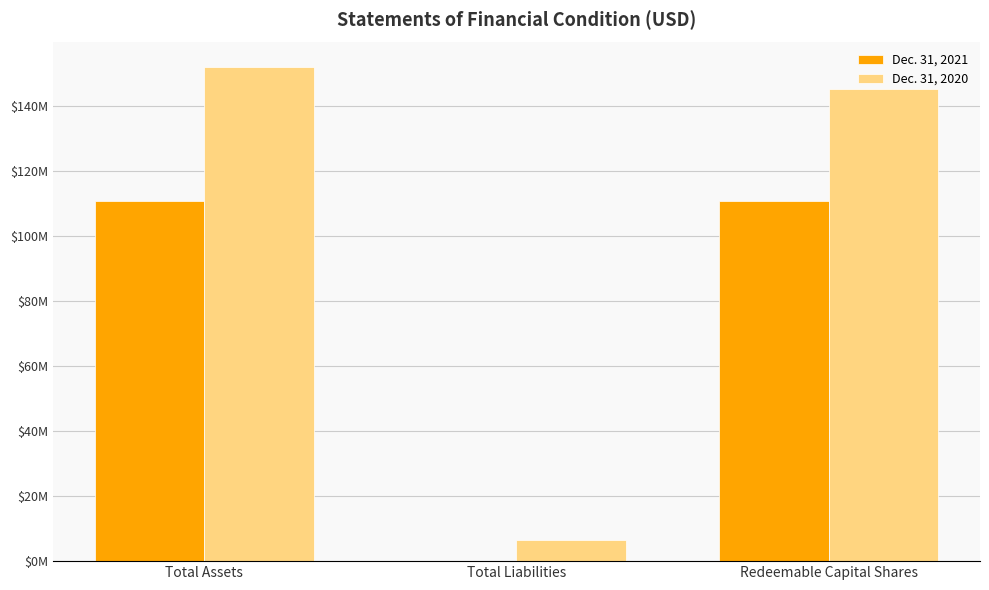

Does the chart contain stacked bars?

No